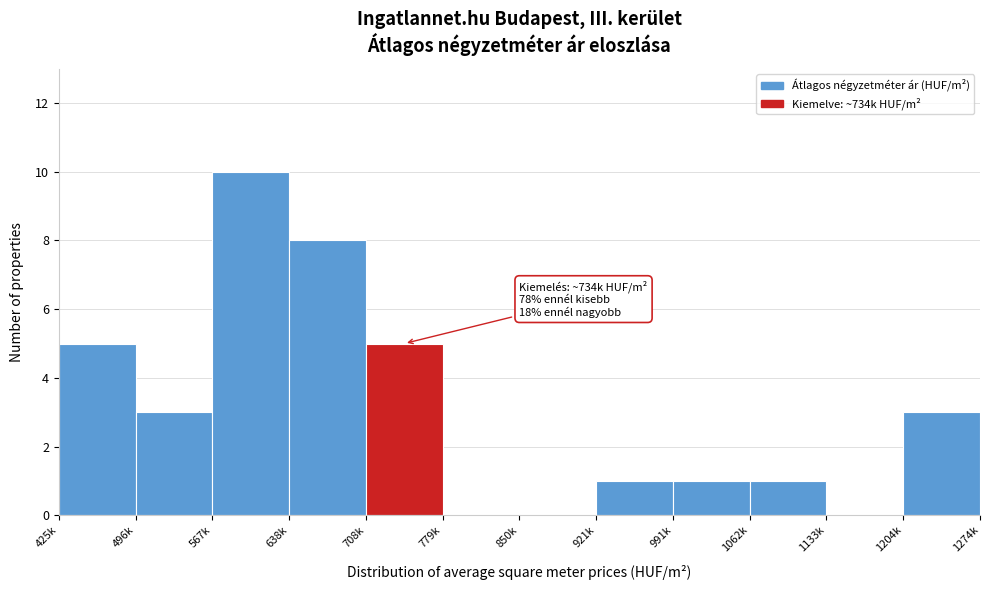

Reading right to left, extract all data points from this chart.

1204k=3	1133k=0	1062k=1	991k=1	921k=1	850k=0	779k=0	708k=5	638k=8	567k=10	496k=3	425k=5